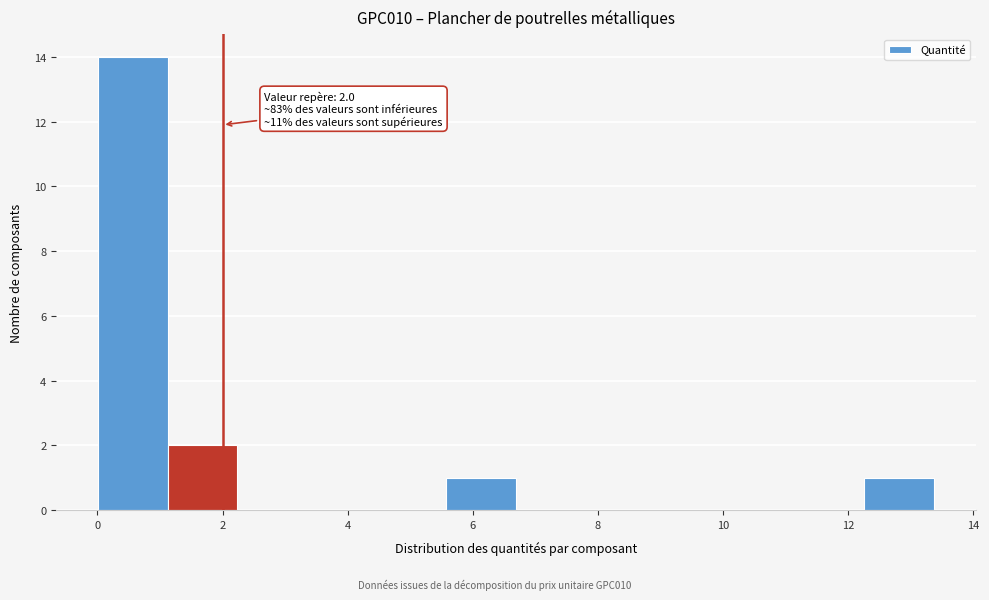

Over which range of the x-axis is the bar tallest?

0.0 to 1.2